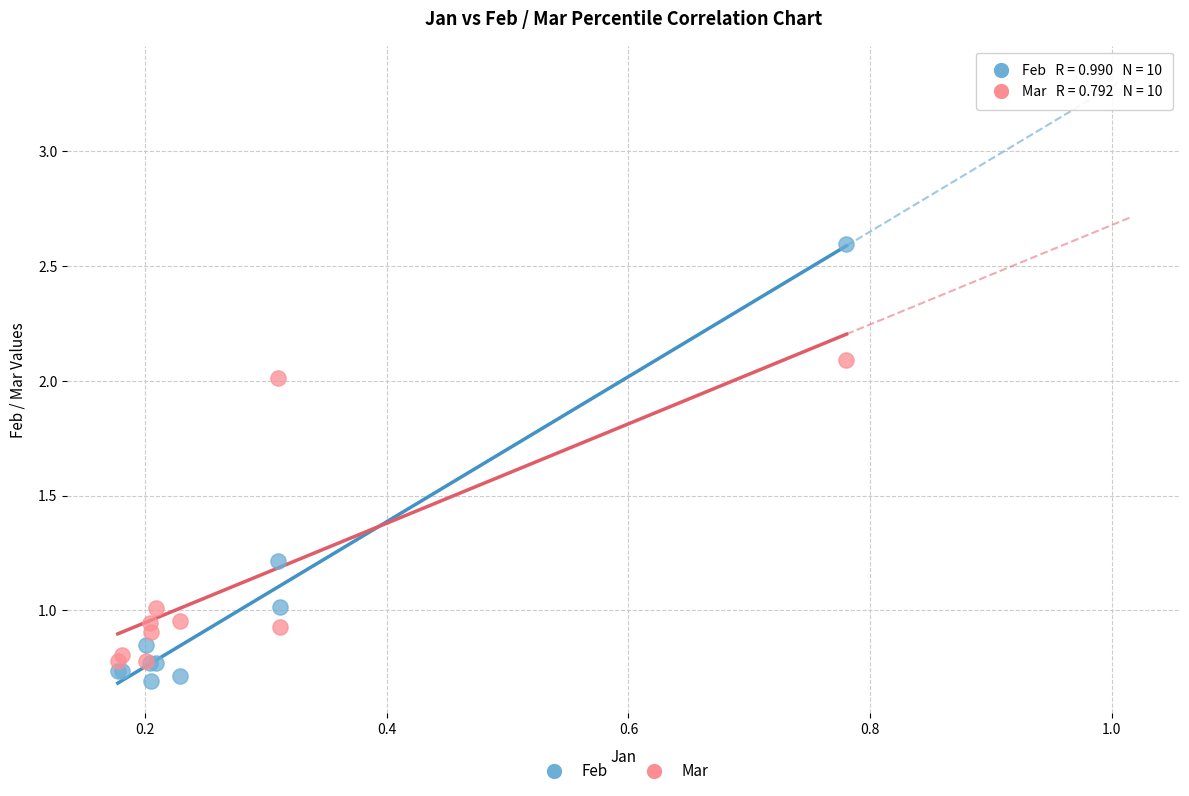

Which series reaches the maximum Y coordinate?

Feb